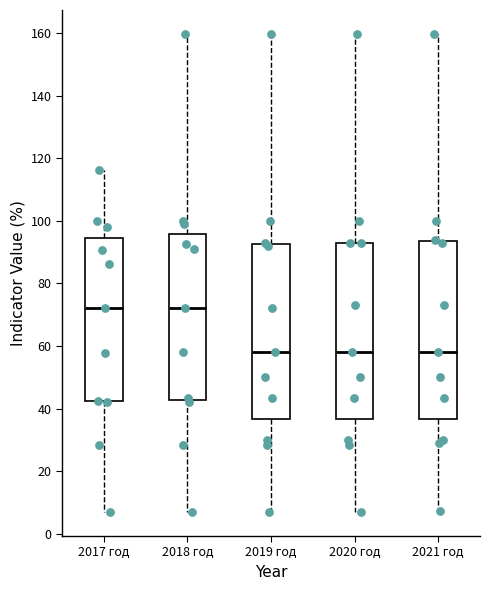

Where is the lower edge of the box for 2021 год on the y-axis? The values are not printed on the chart, so give them approximately, as read against the axis.

36